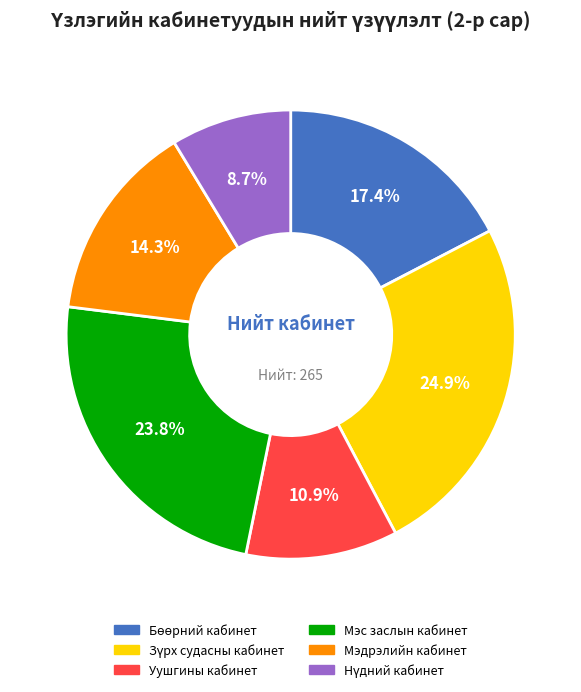

How many segments does this pie chart have?

6